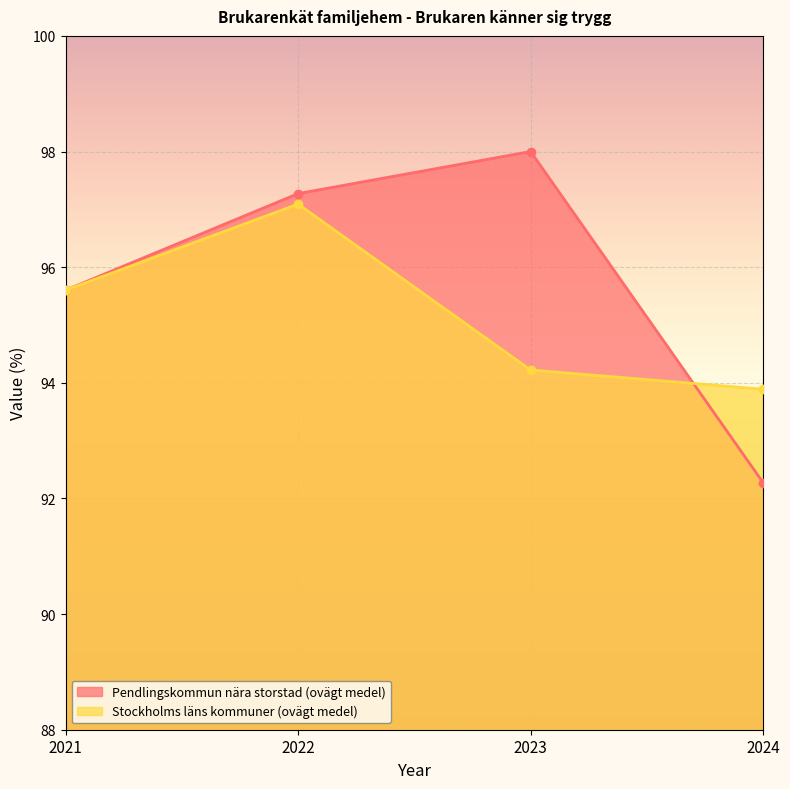

Read the Pendlingskommun nära storstad (ovägt medel) value at 2024.

92.3